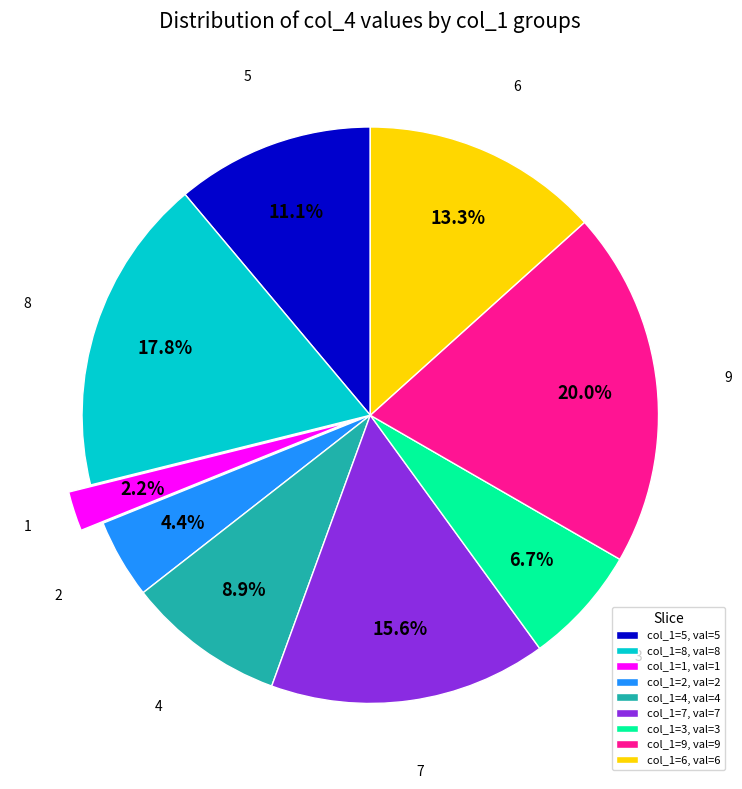

Is there any slice that represents more than half of the pie?

No